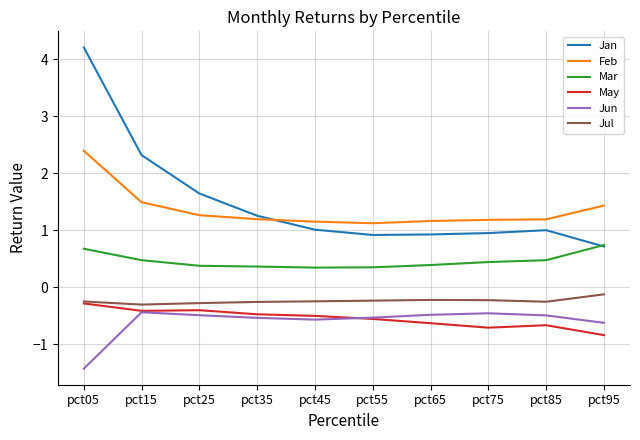

The value of Jul at pct05 is -0.2. True or false?

True